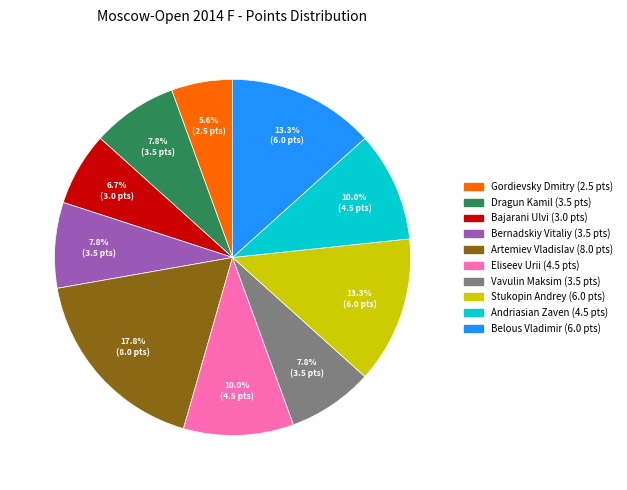

Count the number of slices in the pie.

10